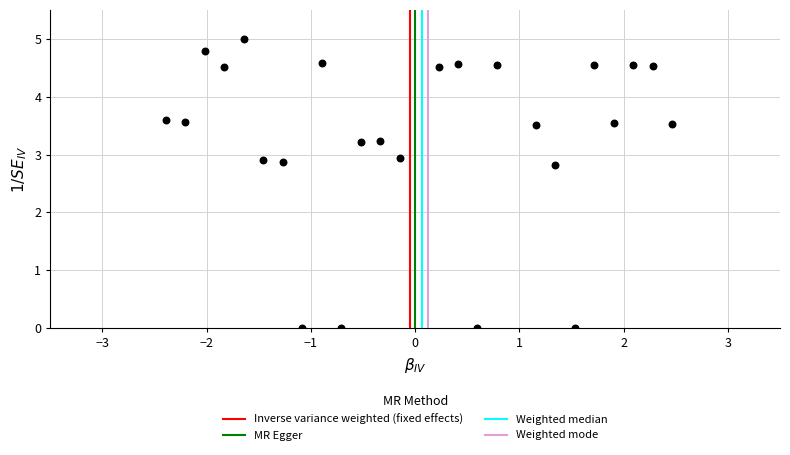

What Y value in the scatter plot is closest to 2?

2.8